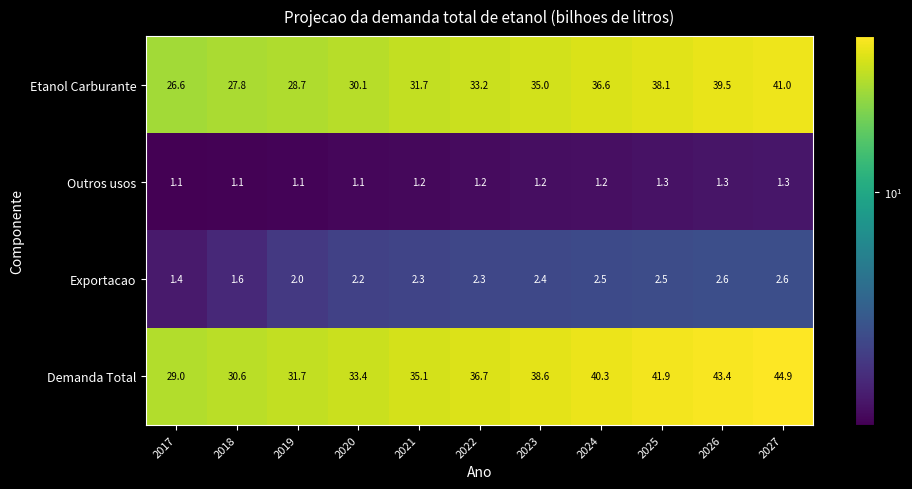

What is the sum of all Exportacao values?

24.4